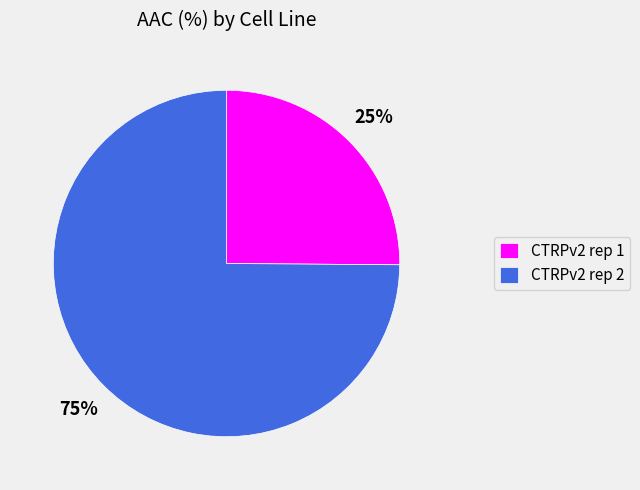

To the nearest percent, what percentage of the pie is CTRPv2 rep 2?

75%